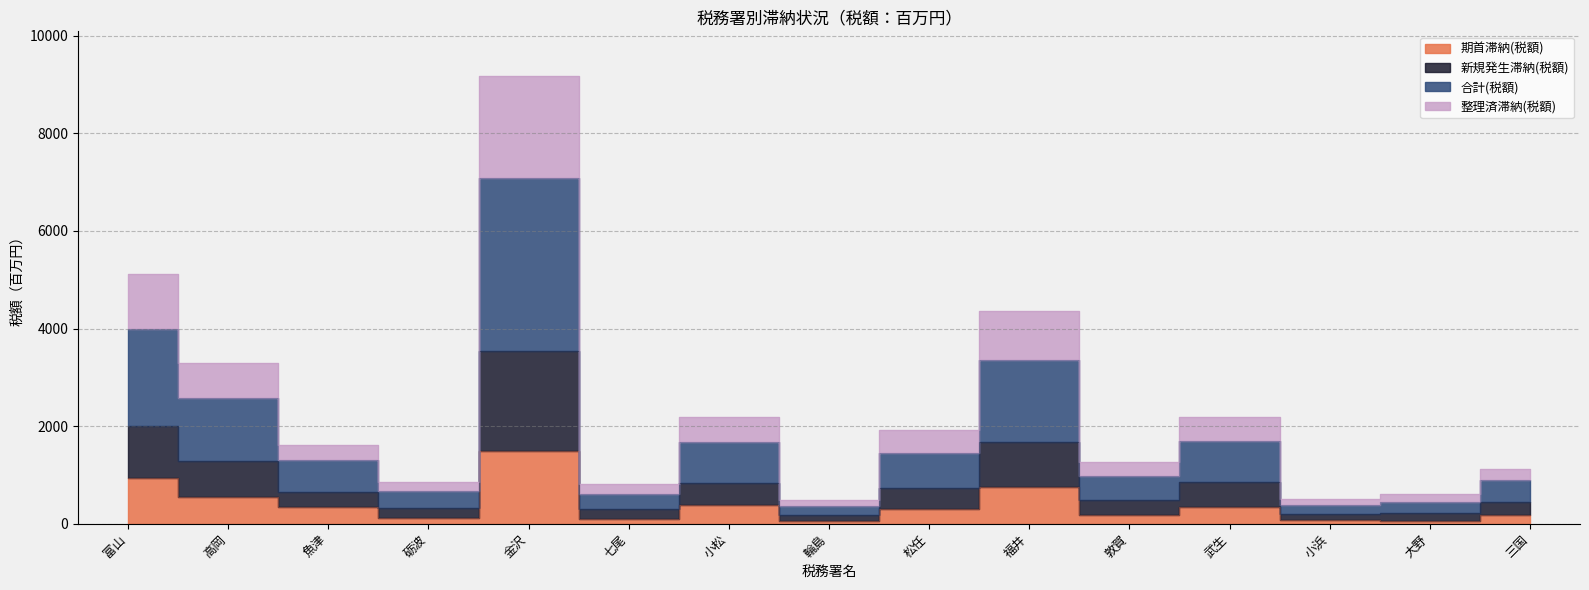

Is the value of 合計(税額) at 富山 greater than the value of 期首滞納(税額) at 福井?

Yes